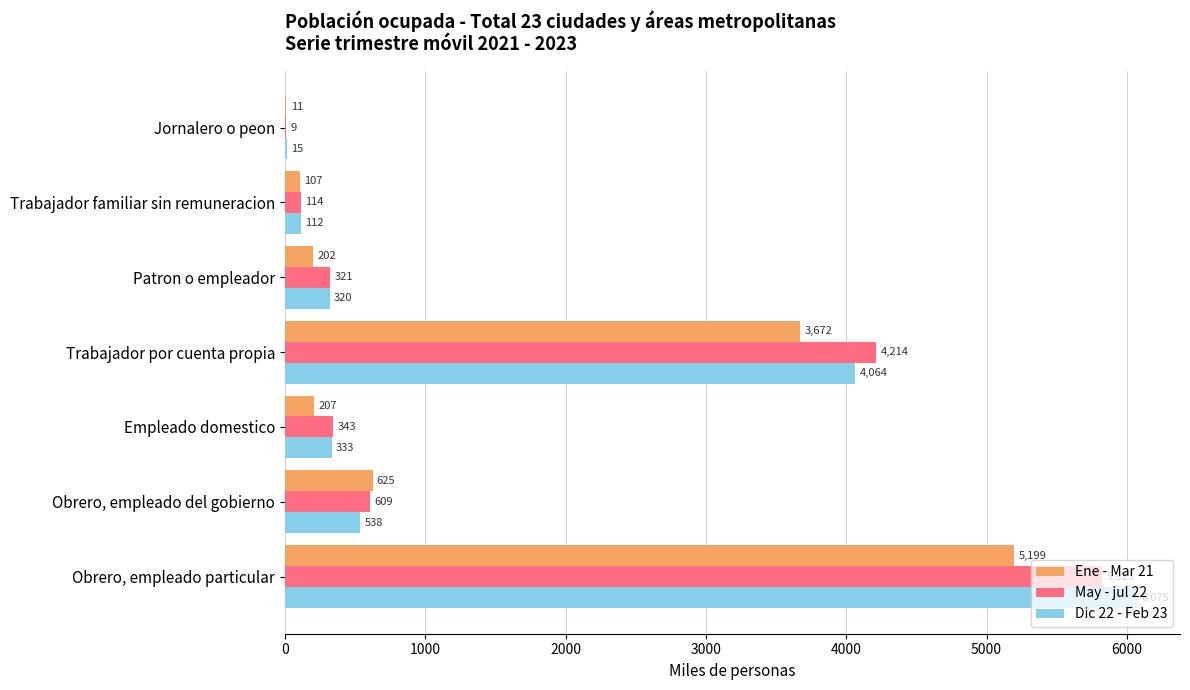

At which label does May - jul 22 reach its peak?

Obrero, empleado particular